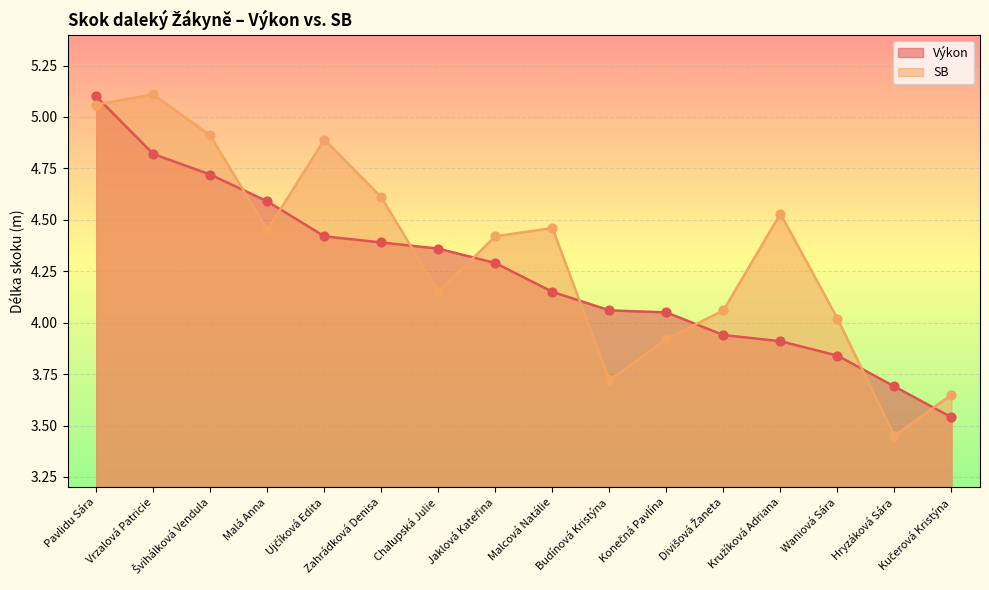

Which series reaches the maximum Y coordinate?

SB